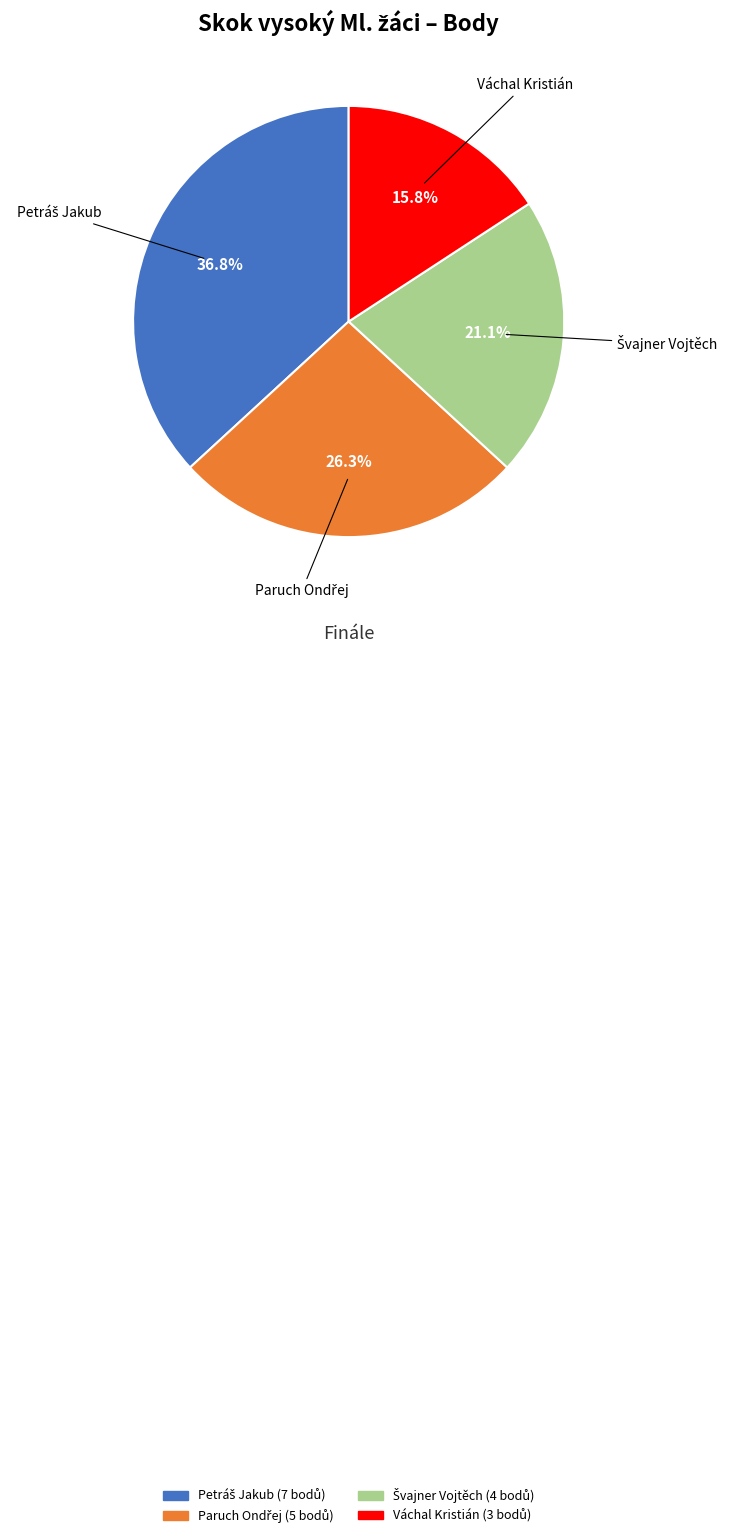

Is there any slice that represents more than half of the pie?

No